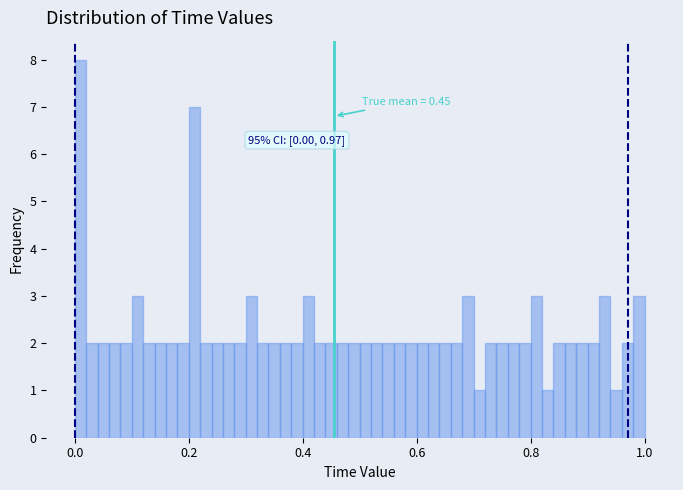

Read against the x-axis, roughly where is the centre of the tallest bar?

0.02